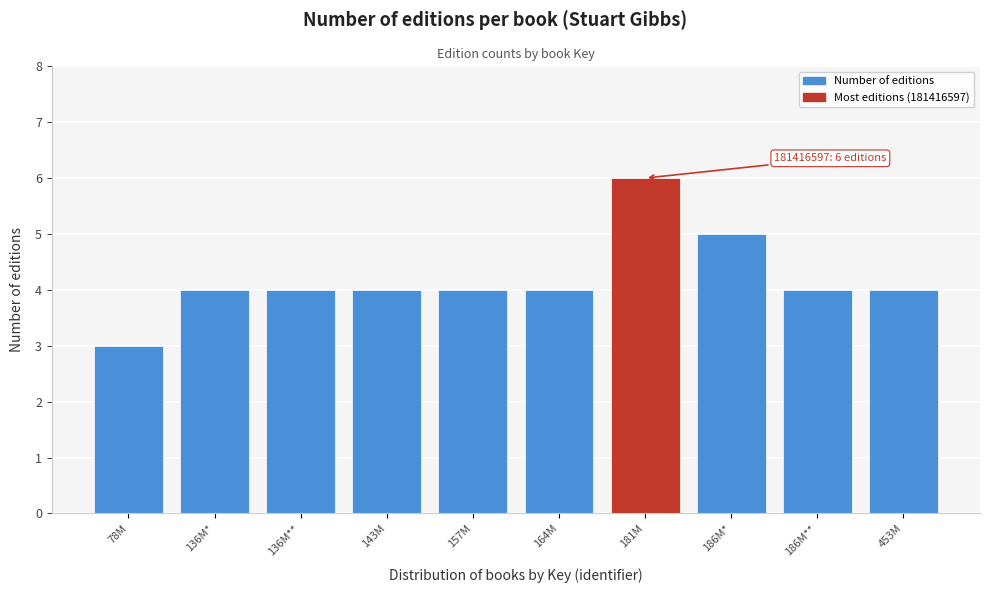

Reading left to right, extract all data points from this chart.

78M=3	136M*=4	136M**=4	143M=4	157M=4	164M=4	181M=6	186M*=5	186M**=4	453M=4